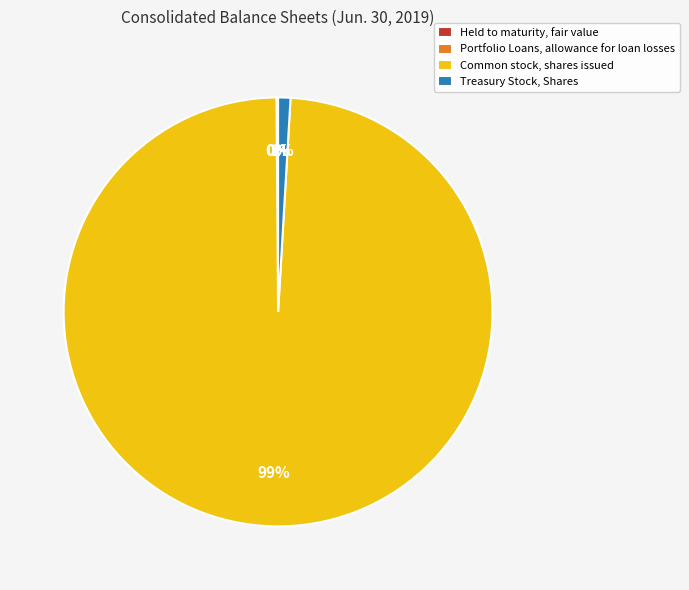

To the nearest percent, what is the average slice percentage?

25%